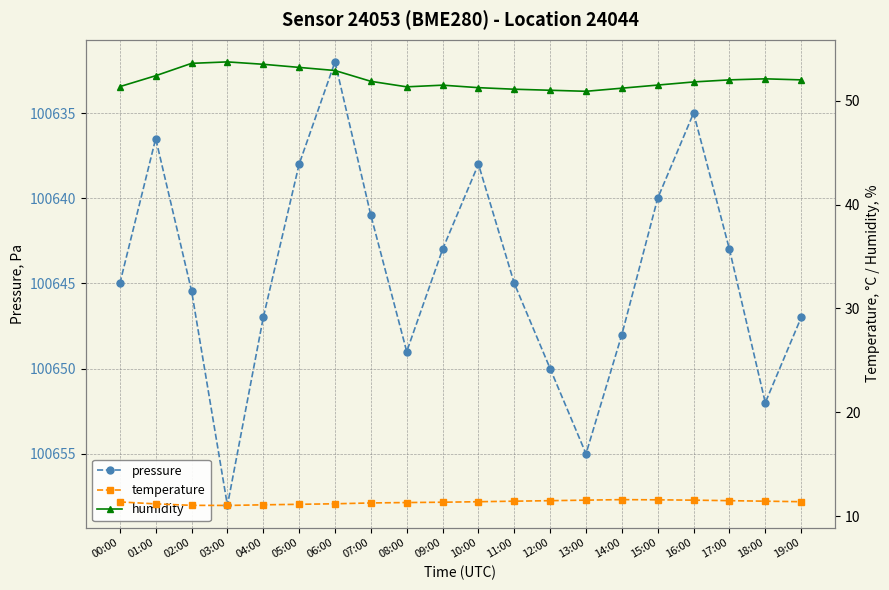

Rank the categories by pressure value from highest to lowest.

03:00, 13:00, 18:00, 12:00, 08:00, 14:00, 04:00, 19:00, 02:00, 00:00, 11:00, 09:00, 17:00, 07:00, 15:00, 05:00, 10:00, 01:00, 16:00, 06:00